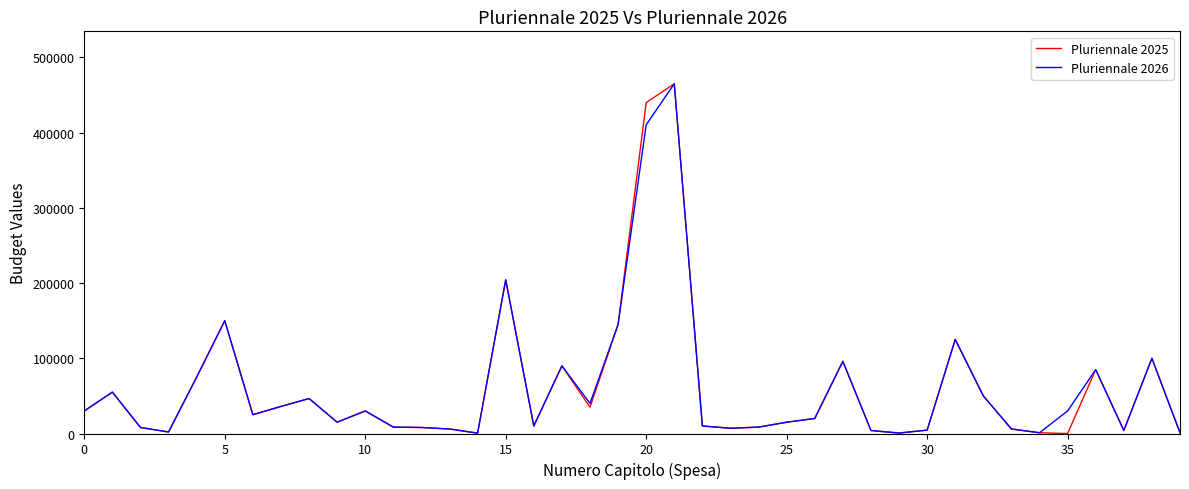

Which series has the largest range (max minus min)?

Pluriennale 2025